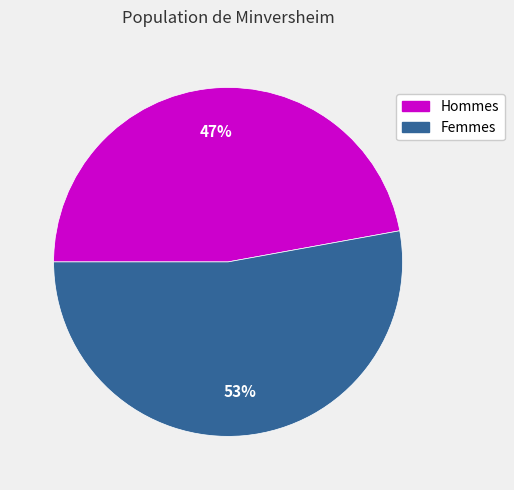

Does any single category account for the majority?

Yes